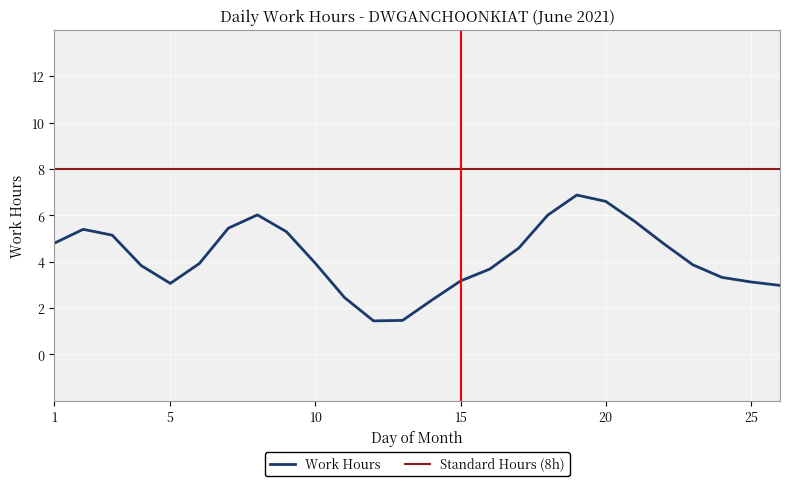

The Work Hours series shows 3.9 at 10. True or false?

True